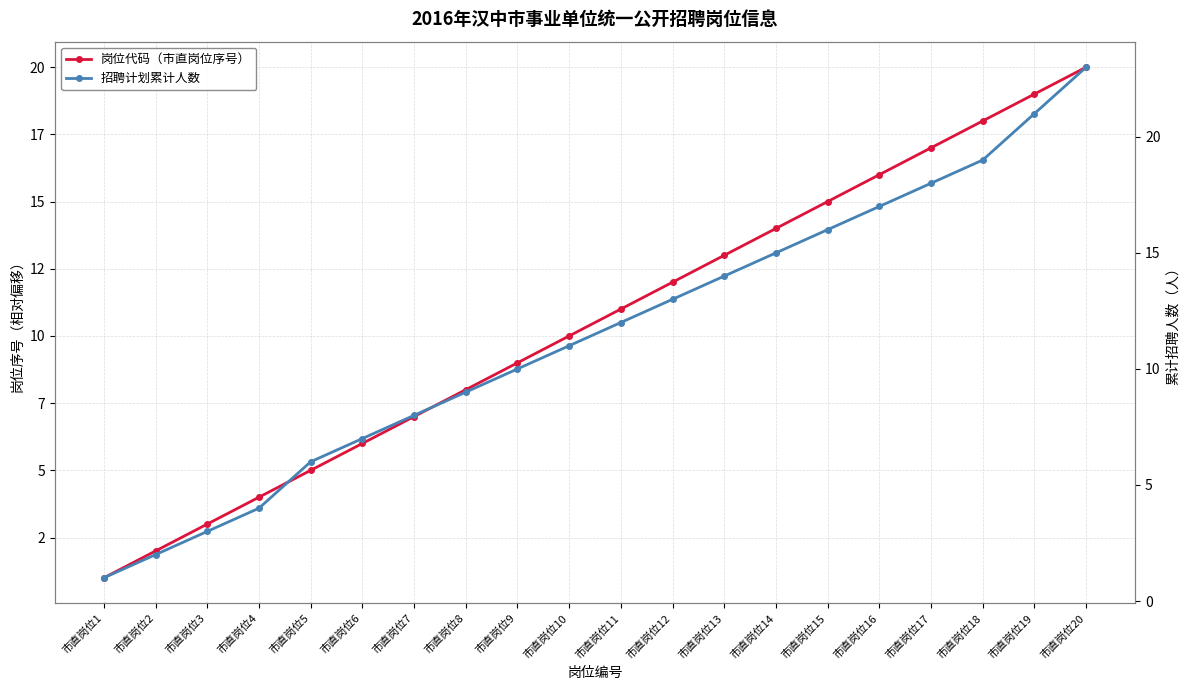

True or false: 岗位代码（市直岗位序号） and 招聘计划累计人数 cross at least once.

False